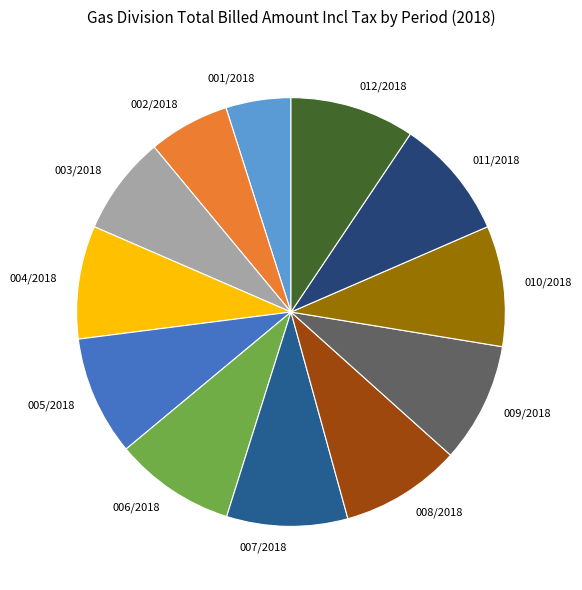

Count the number of slices in the pie.

12